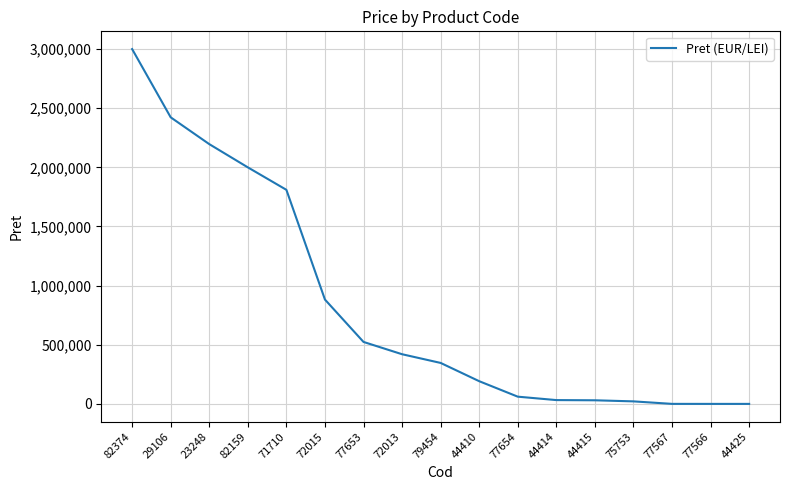

Is it true that the value at 72015 is 303379.2?

False